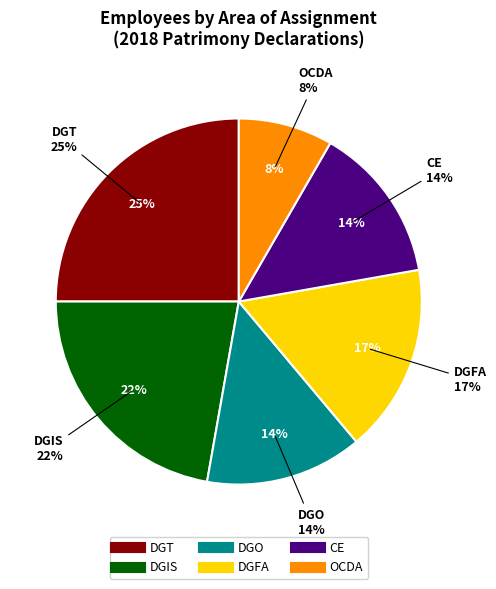

Is there any slice that represents more than half of the pie?

No